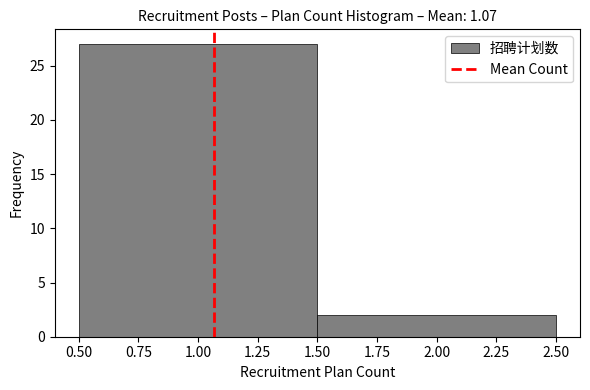

Reading left to right, transcribe this chart: for each bar, give the range it covers on the x-axis and its height. The values are not printed on the chart, so give them approximately, as read against the axis.

0.50 to 1.50: 27
1.50 to 2.50: 2